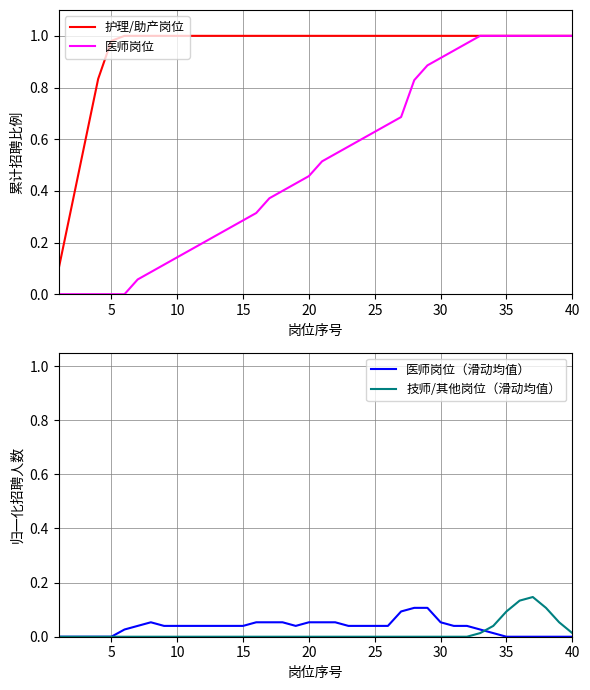

Reading left to right, list all the values displayed in this chart.

护理/助产岗位: 0.1	0.3	0.6	0.8	1.0	1.0	1.0	1.0	1.0	1.0	1.0	1.0	1.0	1.0	1.0	1.0	1.0	1.0	1.0	1.0	1.0	1.0	1.0	1.0	1.0	1.0	1.0	1.0	1.0	1.0	1.0	1.0	1.0	1.0	1.0	1.0	1.0	1.0	1.0	1.0
医师岗位: 0.0	0.0	0.0	0.0	0.0	0.0	0.1	0.1	0.1	0.1	0.2	0.2	0.2	0.3	0.3	0.3	0.4	0.4	0.4	0.5	0.5	0.5	0.6	0.6	0.6	0.7	0.7	0.8	0.9	0.9	0.9	1.0	1.0	1.0	1.0	1.0	1.0	1.0	1.0	1.0
医师岗位（滑动均值）: 0.0	0.0	0.0	0.0	0.0	0.0	0.0	0.1	0.0	0.0	0.0	0.0	0.0	0.0	0.0	0.1	0.1	0.1	0.0	0.1	0.1	0.1	0.0	0.0	0.0	0.0	0.1	0.1	0.1	0.1	0.0	0.0	0.0	0.0	0.0	0.0	0.0	0.0	0.0	0.0
技师/其他岗位（滑动均值）: 0.0	0.0	0.0	0.0	0.0	0.0	0.0	0.0	0.0	0.0	0.0	0.0	0.0	0.0	0.0	0.0	0.0	0.0	0.0	0.0	0.0	0.0	0.0	0.0	0.0	0.0	0.0	0.0	0.0	0.0	0.0	0.0	0.0	0.0	0.1	0.1	0.1	0.1	0.1	0.0